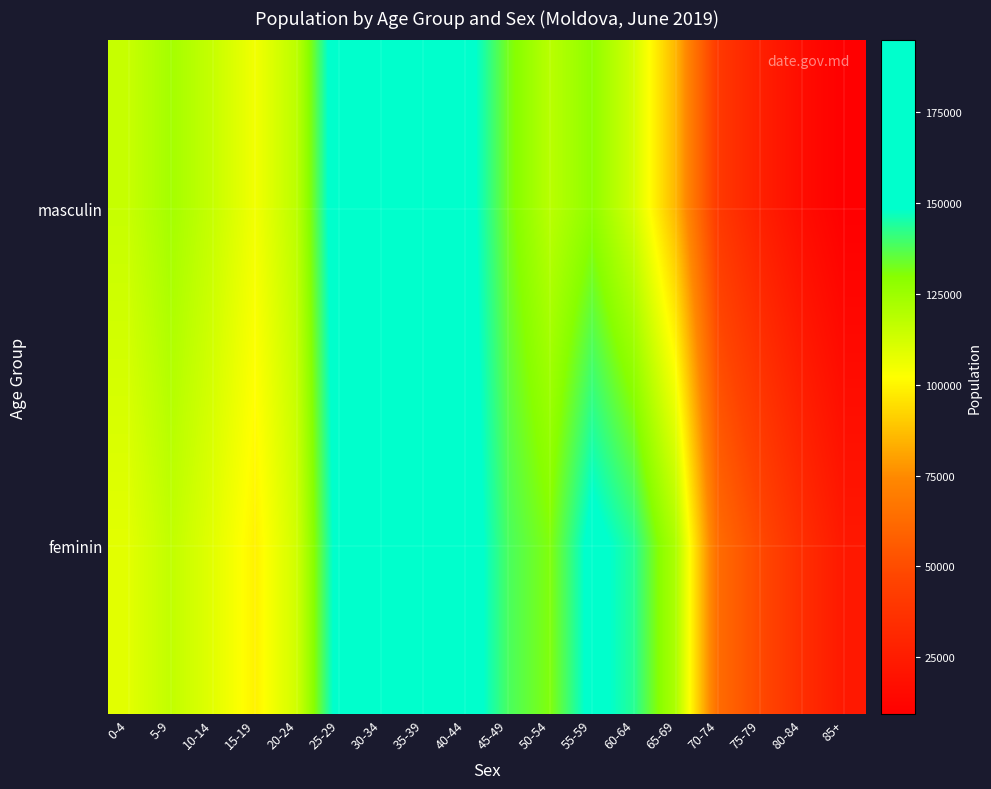

At how many categories does at least one series exceed 18488?

18